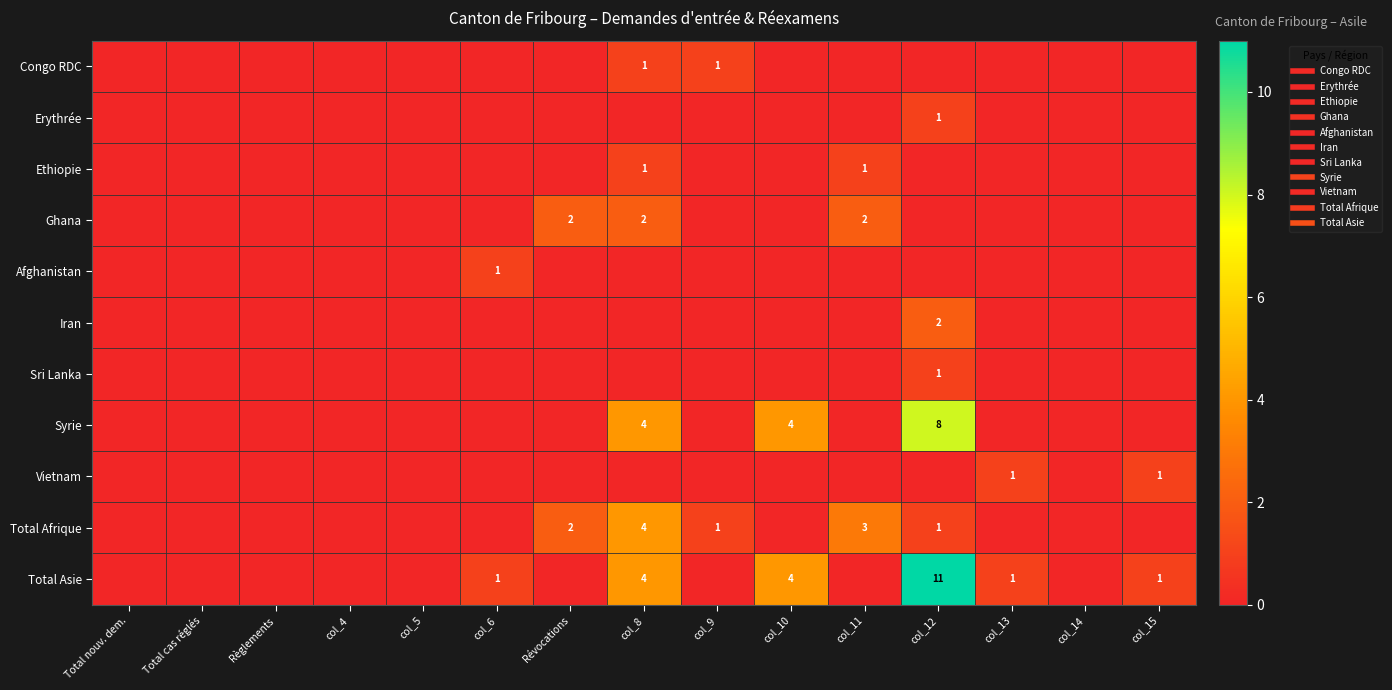

Which label corresponds to the smallest value in the chart?

Total nouv. dem.